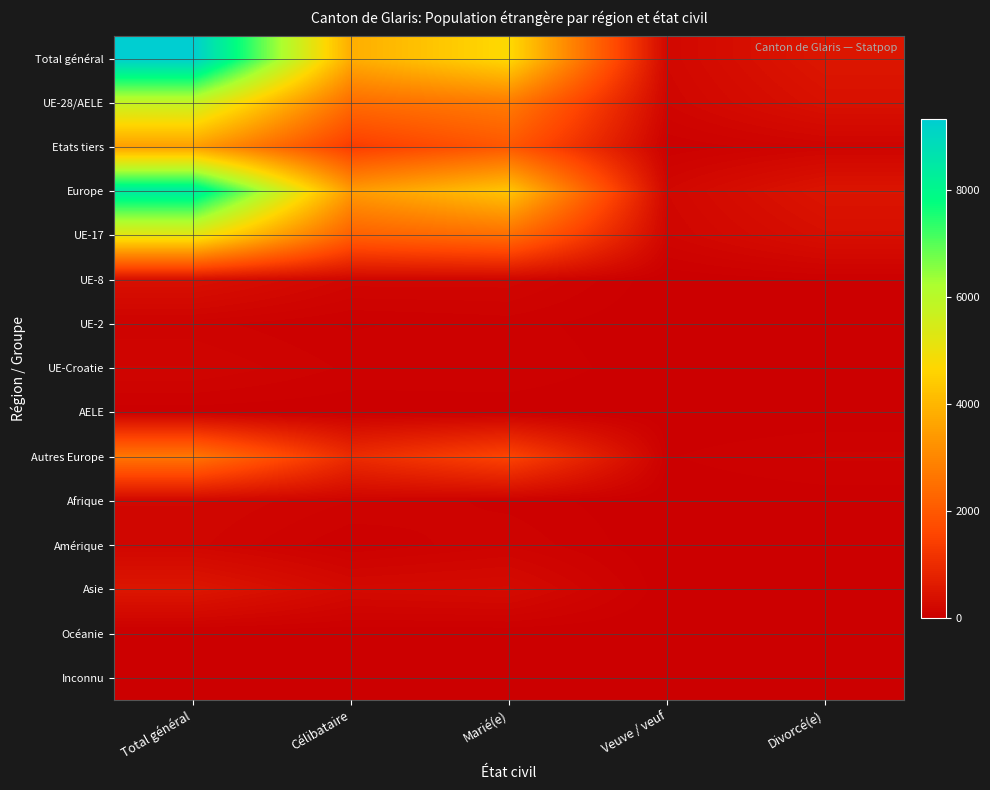

At which category is the sum across all series the highest?

Total général